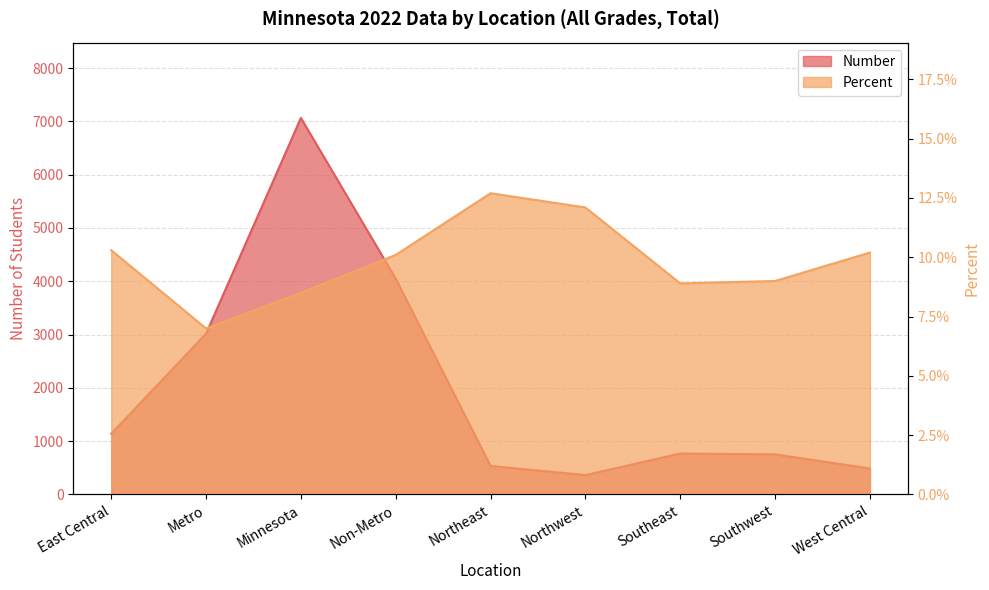

At which category does Percent reach its first local peak?

Northeast